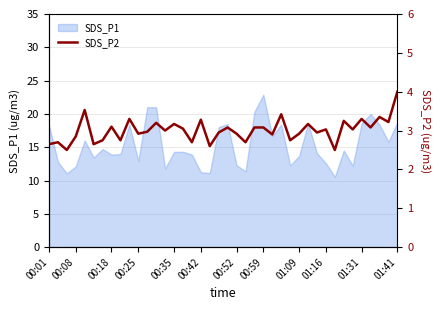

The SDS_P1 series shows 11.2 at 00:42. True or false?

True